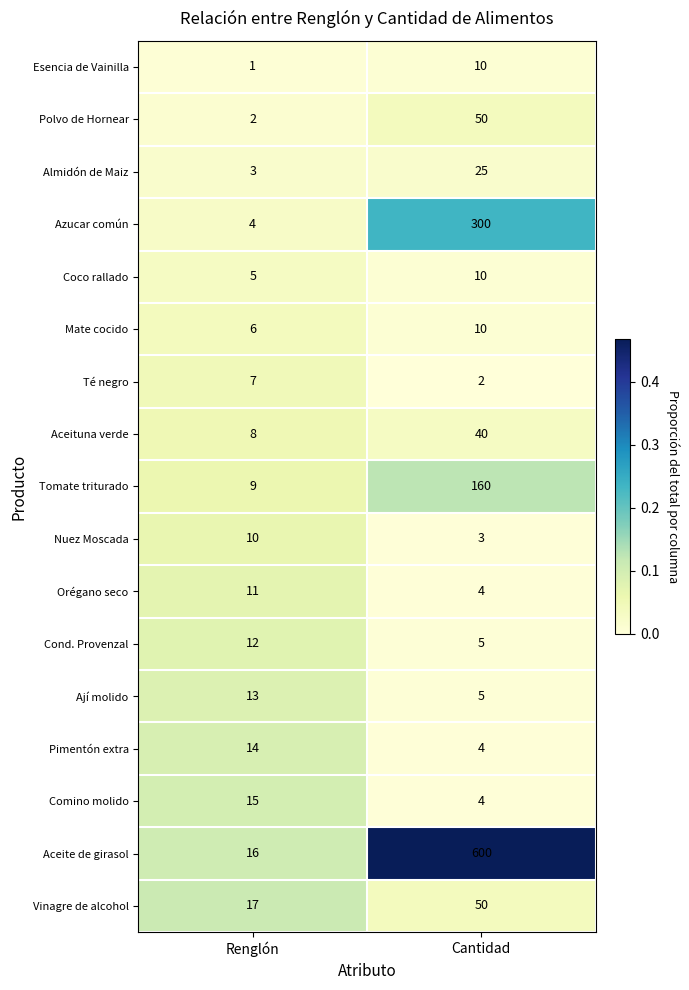

The Azucar común series shows 4 at Renglón. True or false?

True